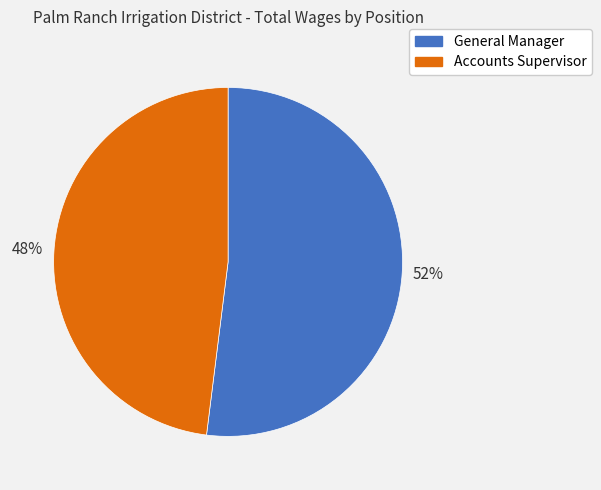

What percentage is the General Manager slice, to the nearest percent?

52%